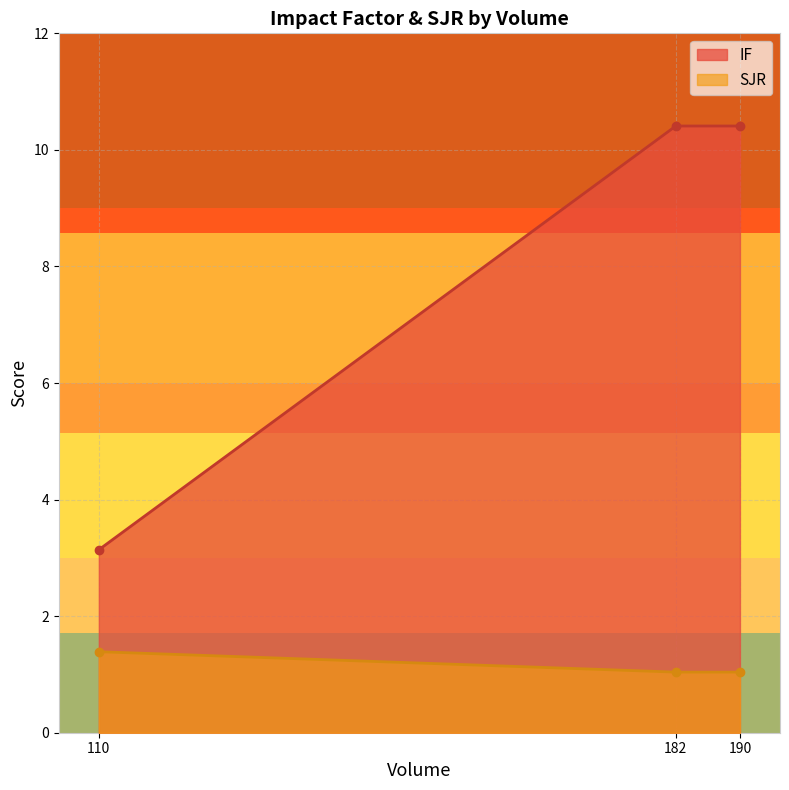

Is it true that SJR equals 1.6 at 182?

False